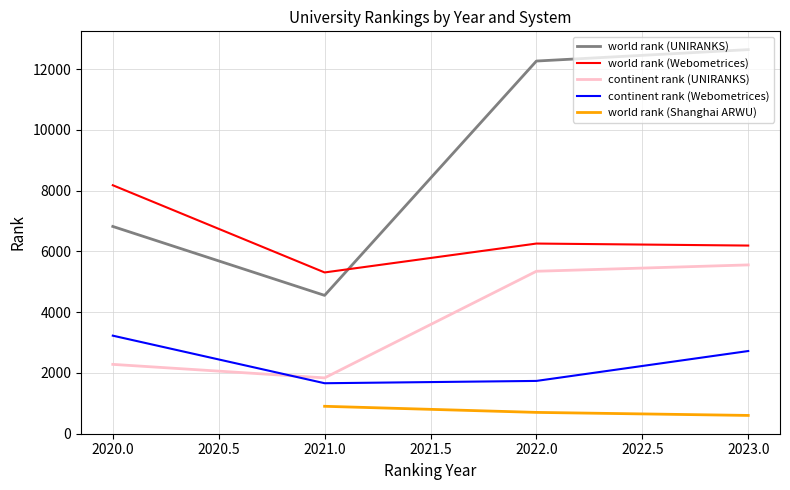

What is the average value of the continent rank (Webometrices) series?

2334